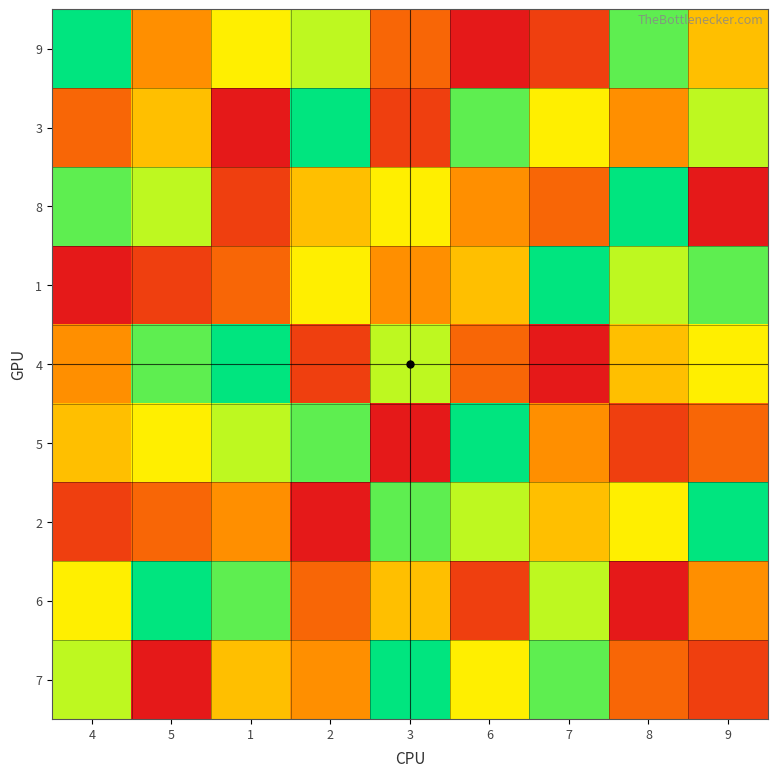

Reading left to right, transcribe all the data shown in this chart.

9: 4=9	5=4	1=6	2=7	3=3	6=1	7=2	8=8	9=5
3: 4=3	5=5	1=1	2=9	3=2	6=8	7=6	8=4	9=7
8: 4=8	5=7	1=2	2=5	3=6	6=4	7=3	8=9	9=1
1: 4=1	5=2	1=3	2=6	3=4	6=5	7=9	8=7	9=8
4: 4=4	5=8	1=9	2=2	3=7	6=3	7=1	8=5	9=6
5: 4=5	5=6	1=7	2=8	3=1	6=9	7=4	8=2	9=3
2: 4=2	5=3	1=4	2=1	3=8	6=7	7=5	8=6	9=9
6: 4=6	5=9	1=8	2=3	3=5	6=2	7=7	8=1	9=4
7: 4=7	5=1	1=5	2=4	3=9	6=6	7=8	8=3	9=2